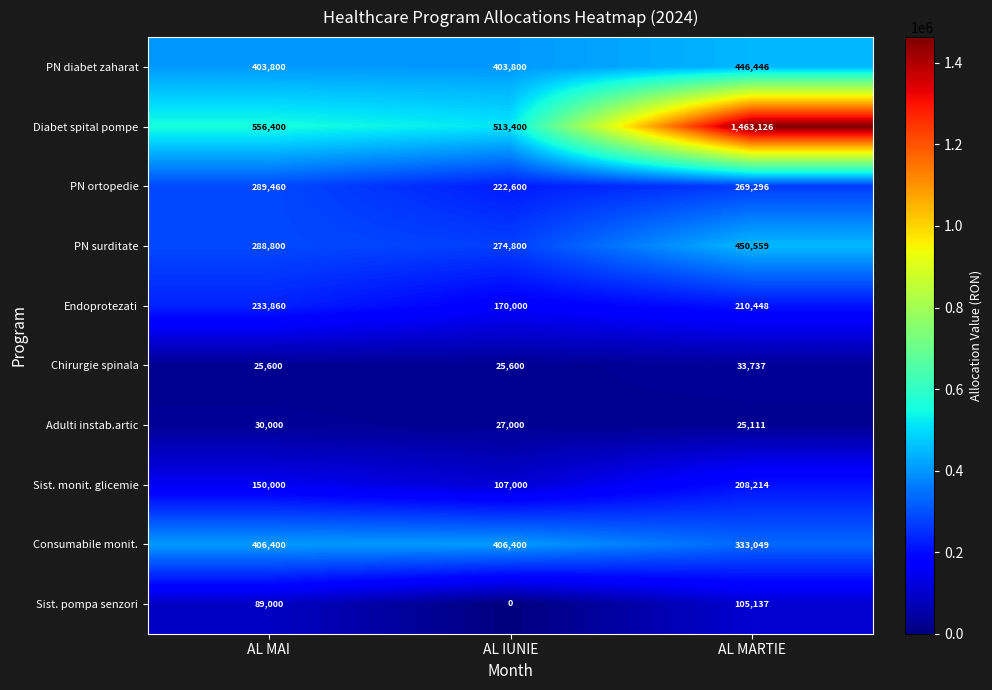

Reading left to right, transcribe all the data shown in this chart.

PN diabet zaharat: 403800	403800	446446
Diabet spital pompe: 556400	513400	1463126
PN ortopedie: 289460	222600	269296
PN surditate: 288800	274800	450559
Endoprotezati: 233860	170000	210448
Chirurgie spinala: 25600	25600	33737
Adulti instab.artic: 30000	27000	25111
Sist. monit. glicemie: 150000	107000	208214
Consumabile monit.: 406400	406400	333049
Sist. pompa senzori: 89000	0	105137